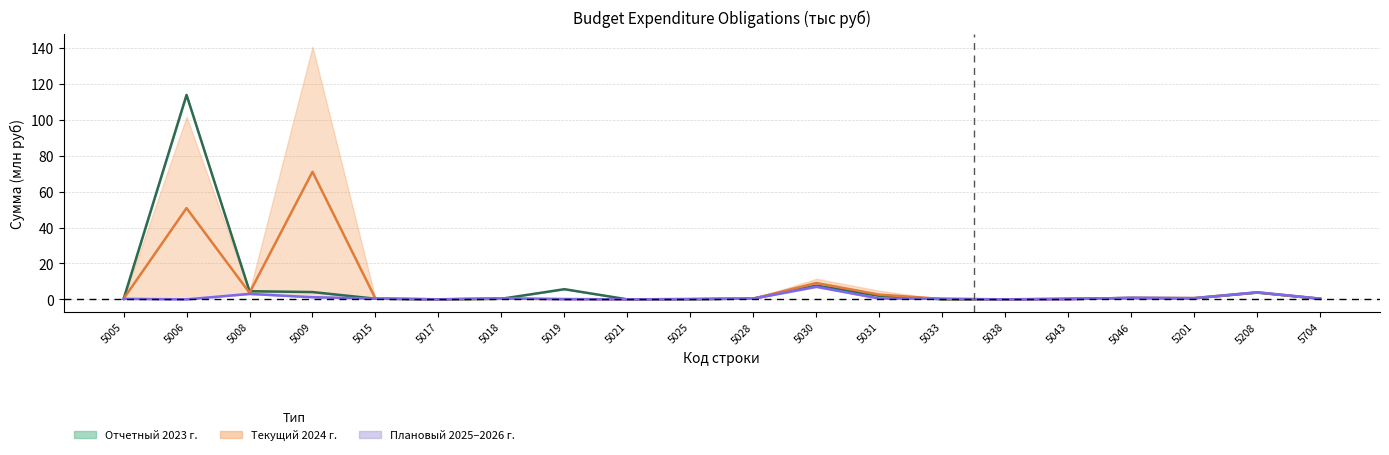

What is the total value across all series at 5201?

2.0